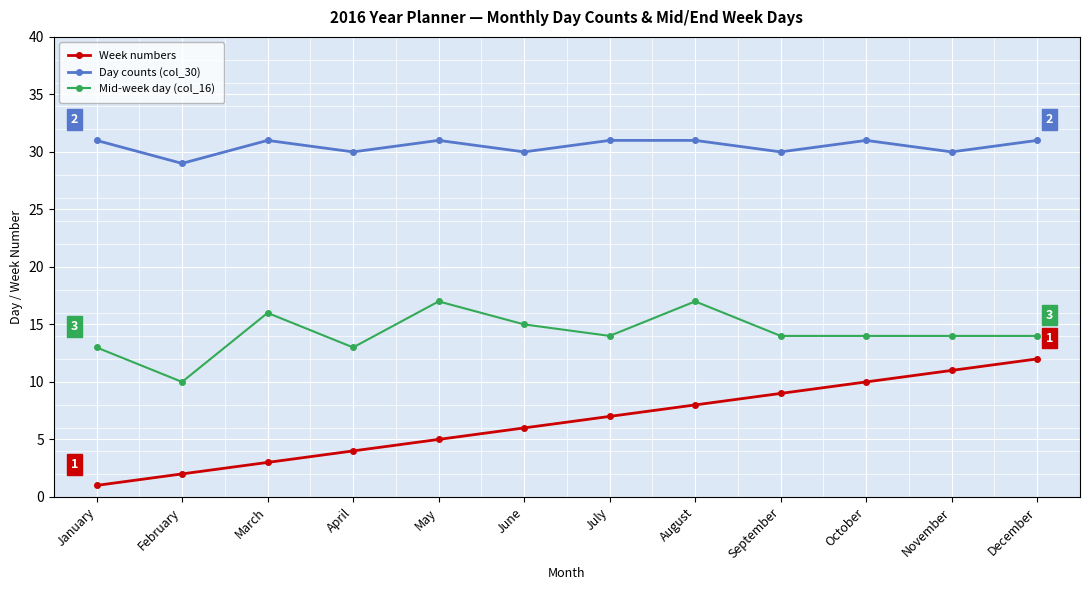

Which series has the largest total across all categories?

Day counts (col_30)